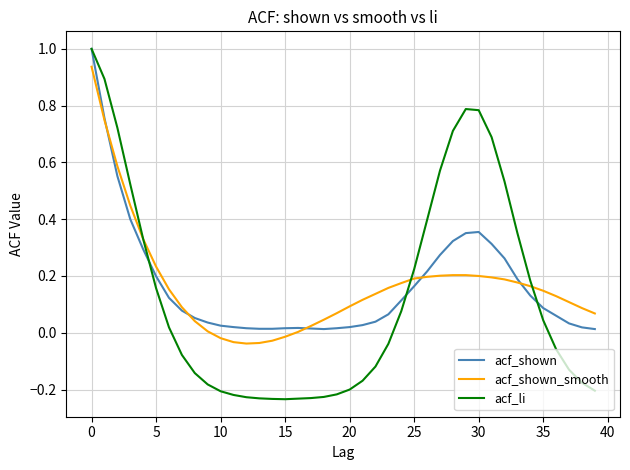

In acf_shown_smooth, how many points are lower than both neighbors (excluding endpoints)?

1